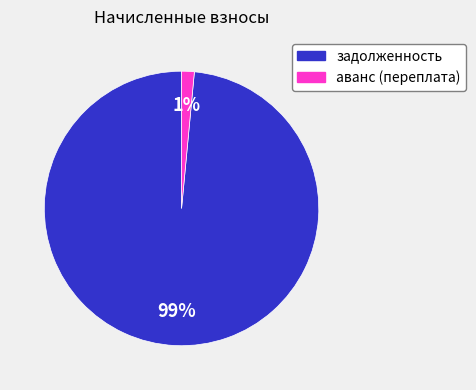

Which slice is the smallest?

аванс (переплата)